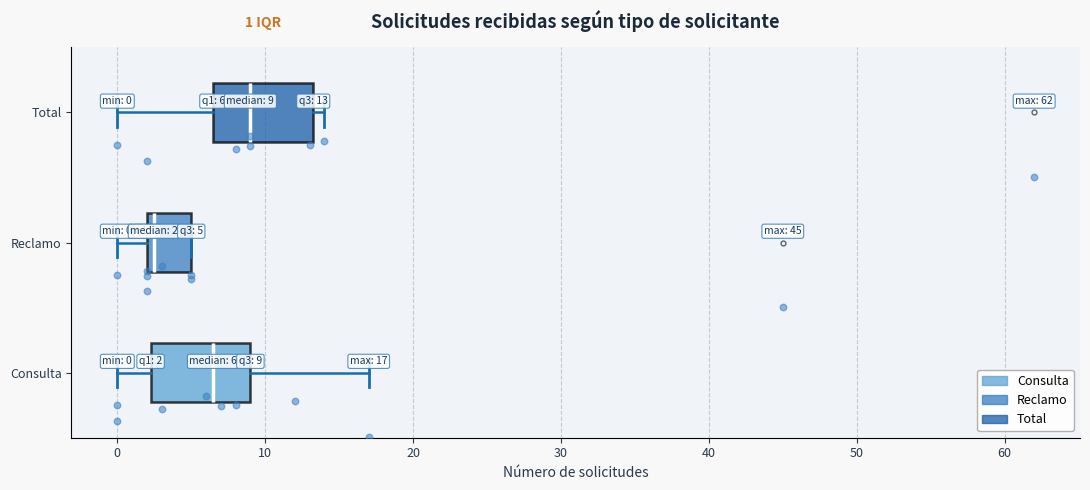

Which box has the furthest to the right median line?

Total